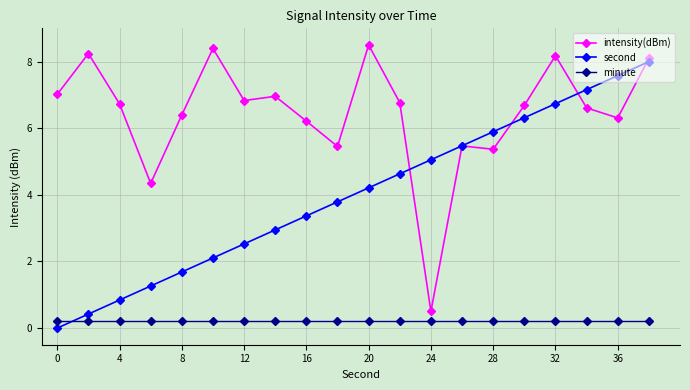

How many interior local valleys does the intensity(dBm) series have?

6